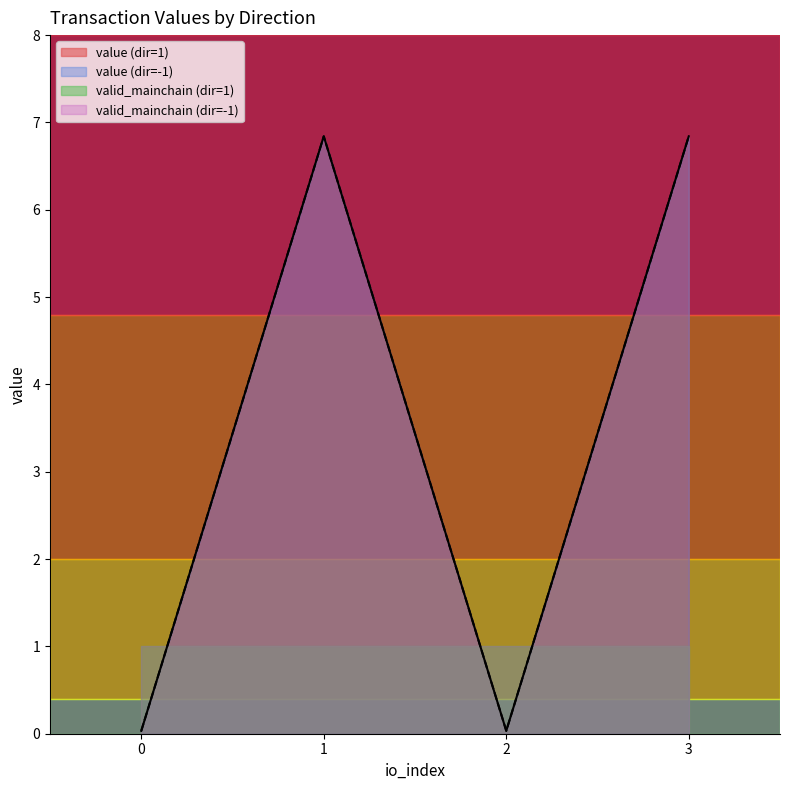

Does the chart display data point markers on the line(s)?

No